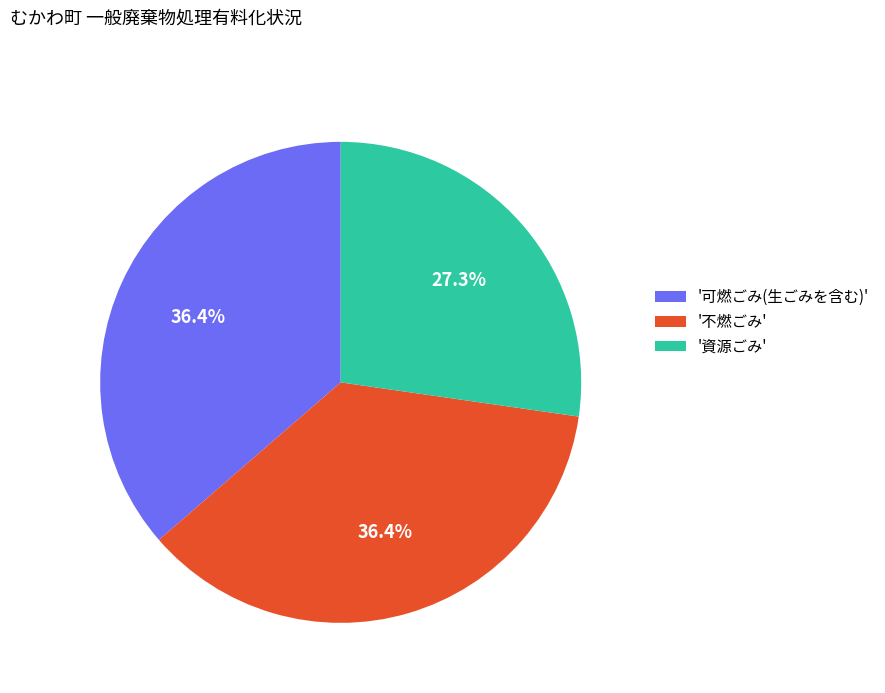

How much of the chart is everything except '不燃ごみ'?

63.6%